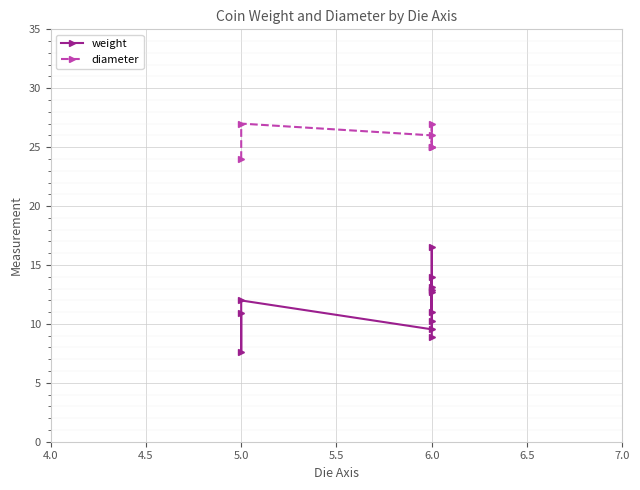

List the labels in order of weight value, largest first.

1944.100.47490, R.9072, ID1558, R.9073, 18203547, ID437, R.9074, 1974.26.1041, ID533589, 1995.11.87, ID438, 153011